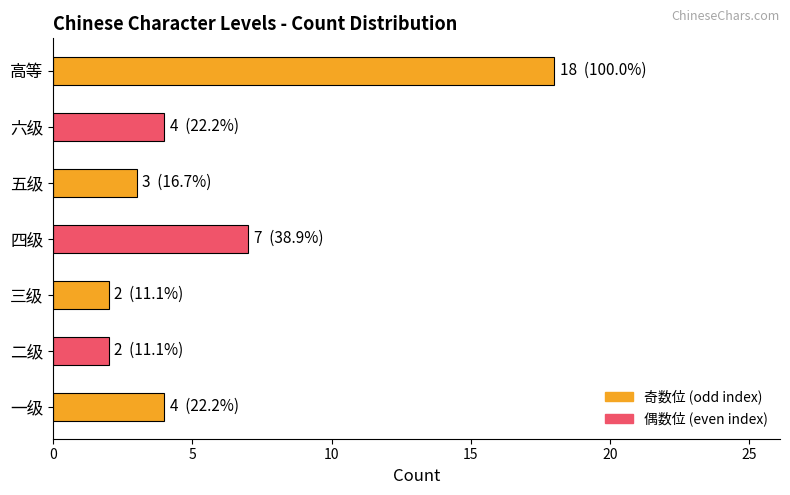

How many bars are there in total?

7